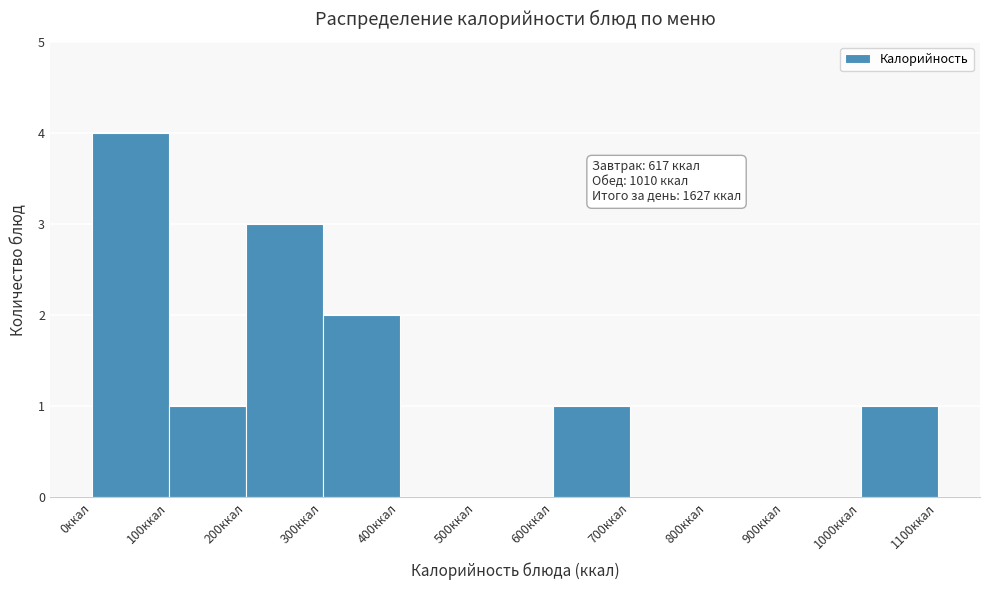

Which range on the x-axis has the tallest bar?

0 to 100